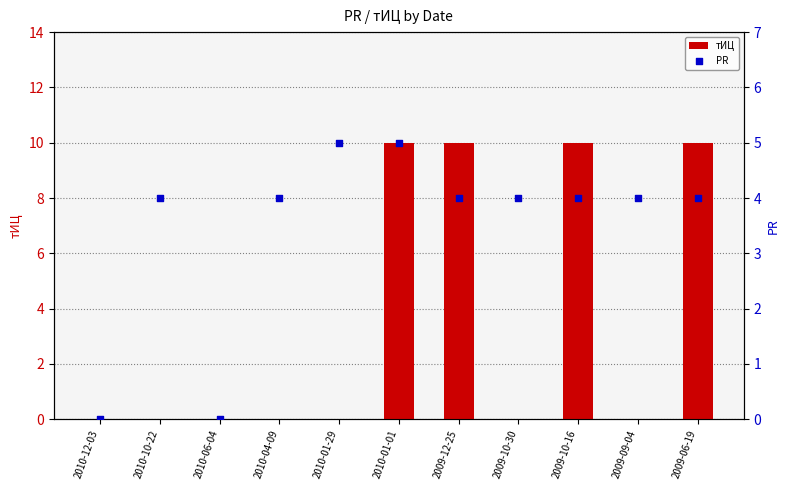

Which series contains the lowest Y value?

тИЦ